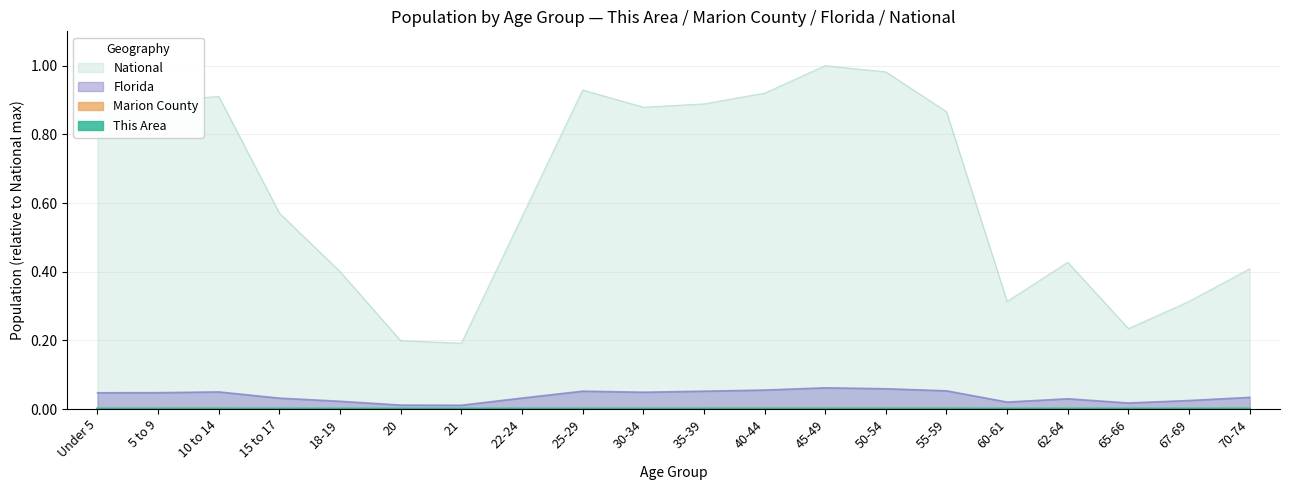

What is the sum of the National values at 62-64 and 70-74?

0.8